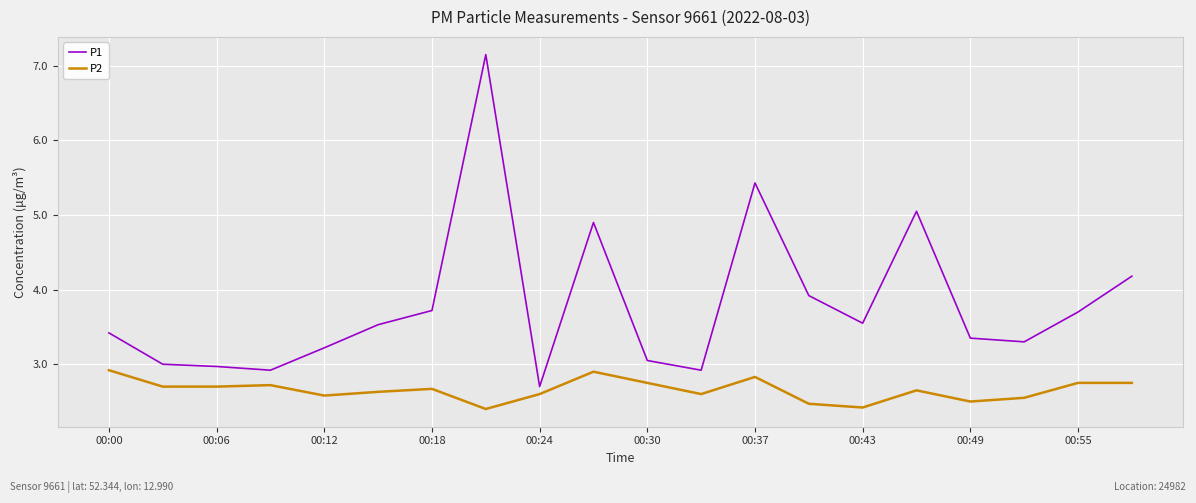

List the series in order of their peak value, highest first.

P1, P2